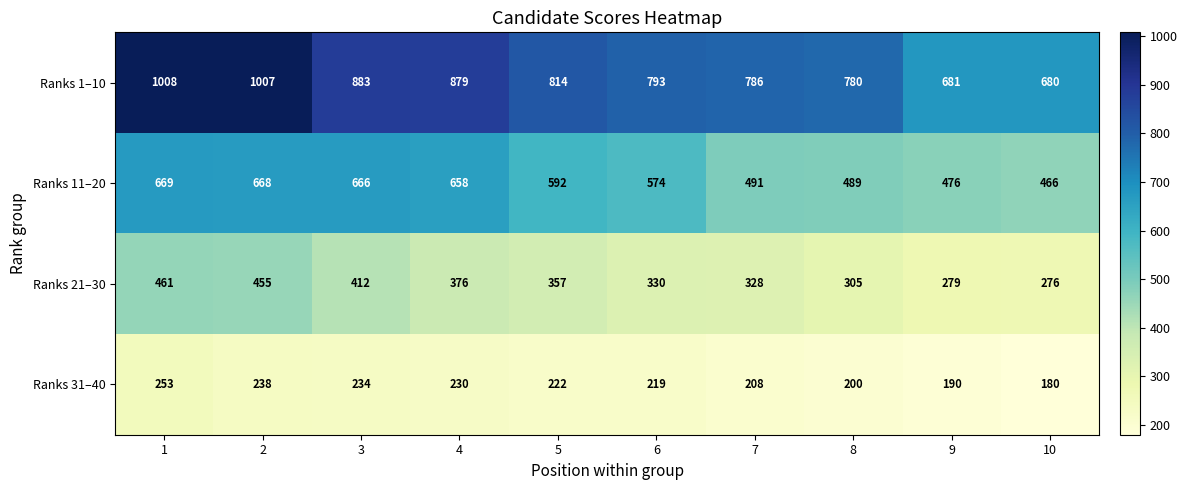

List the series in order of their overall mean, highest first.

Ranks 1–10, Ranks 11–20, Ranks 21–30, Ranks 31–40